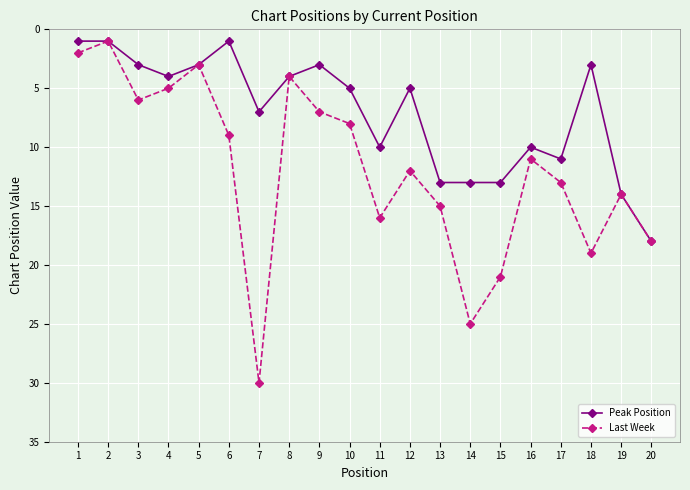

What is the sum of the Last Week values at 20 and 1?

20